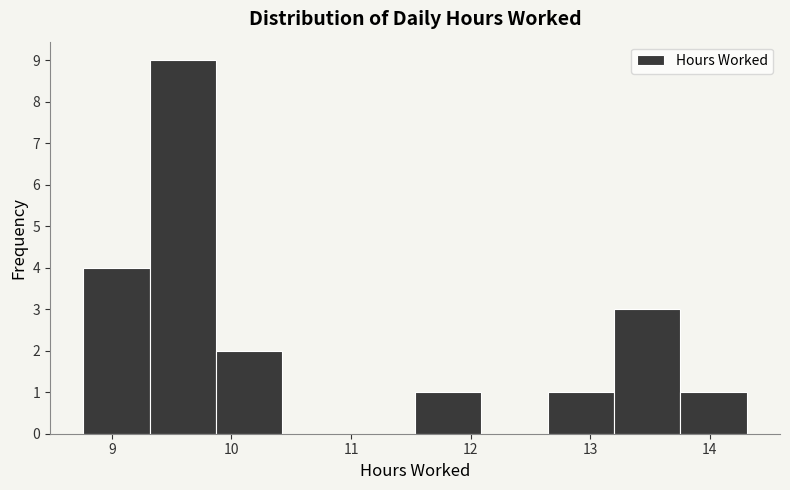

Reading left to right, list every bar in this chart as the range it spans on the x-axis followed by its height. Neither the bar edges nor the heights are printed on the chart, so give them approximately, as read against the axes.

8.8 to 9.3: 4
9.3 to 9.9: 9
9.9 to 10.4: 2
10.4 to 11.0: 0
11.0 to 11.5: 0
11.5 to 12.1: 1
12.1 to 12.6: 0
12.6 to 13.2: 1
13.2 to 13.8: 3
13.8 to 14.3: 1